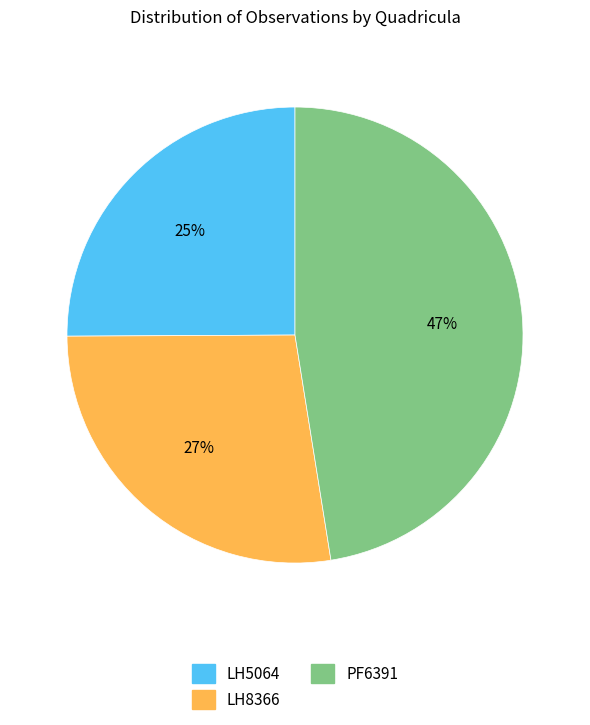

To the nearest percent, what portion does LH8366 represent?

27%